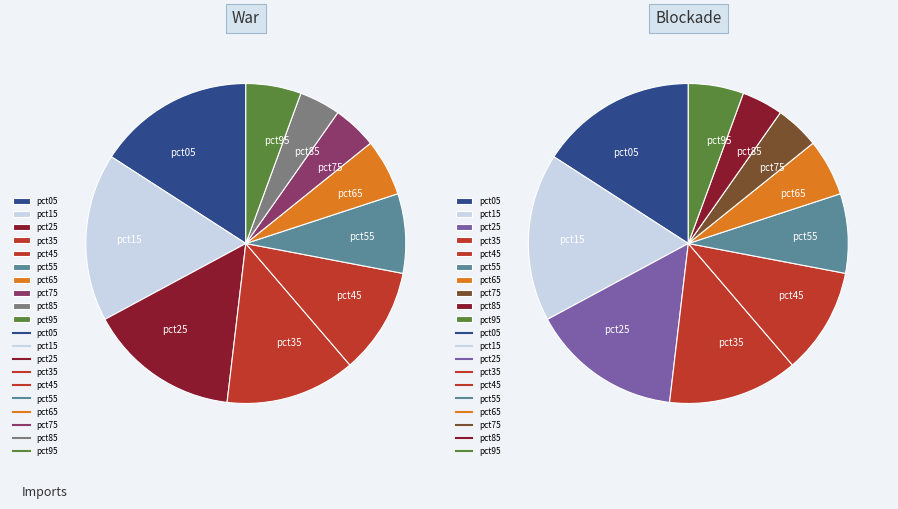

How many segments does this pie chart have?

10